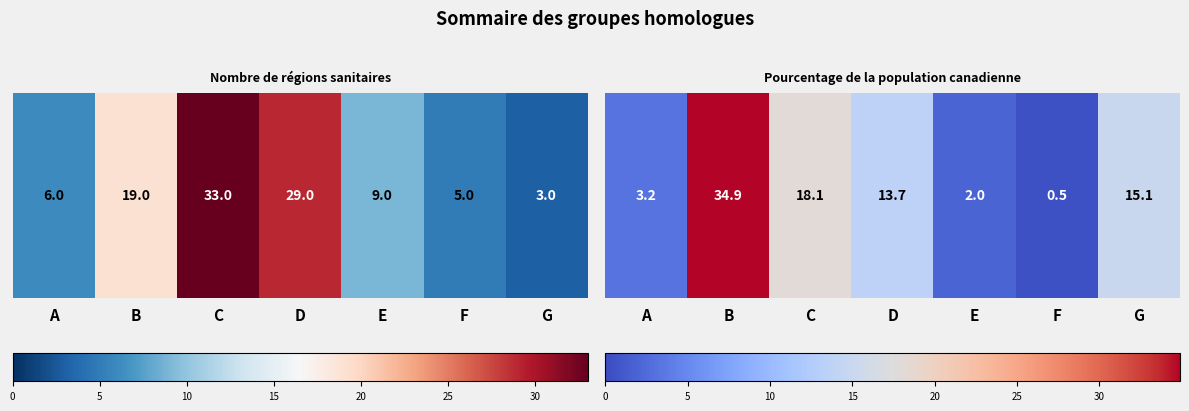

What is the change in value from A to D?

+10.5